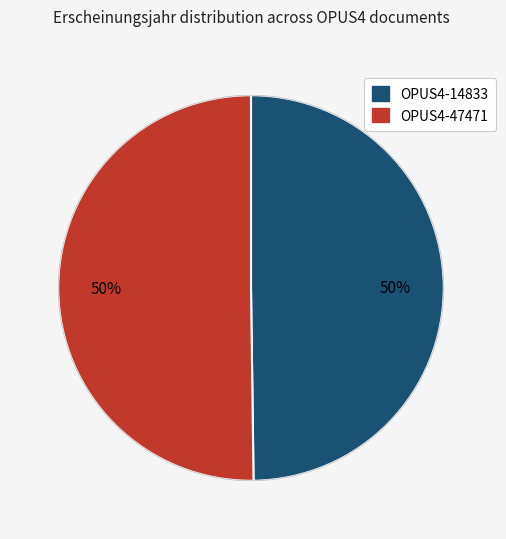

What percentage is the OPUS4-14833 slice, to the nearest percent?

50%